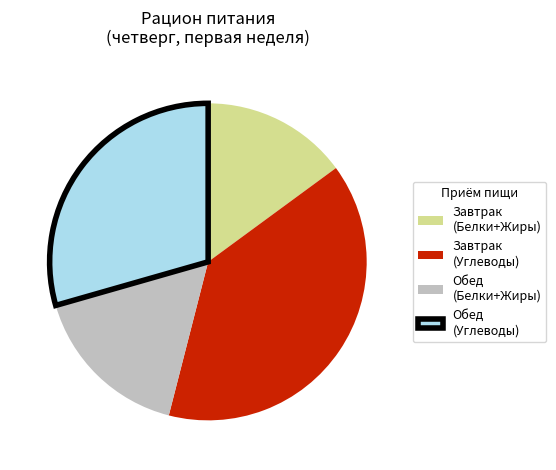

Is there any slice that represents more than half of the pie?

No